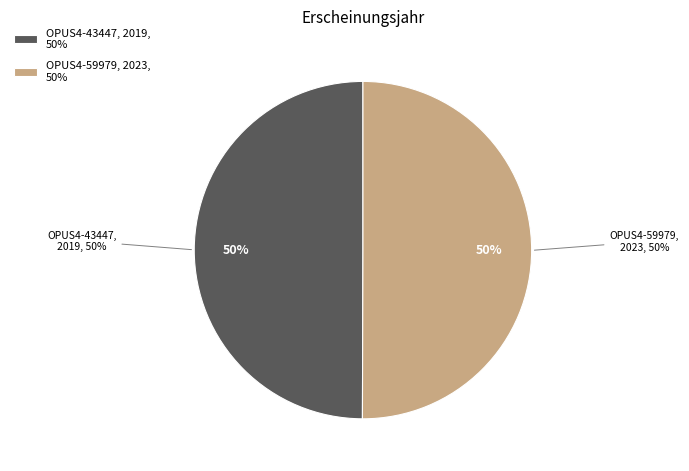

Which has a higher value, OPUS4-59979 or OPUS4-43447?

OPUS4-59979